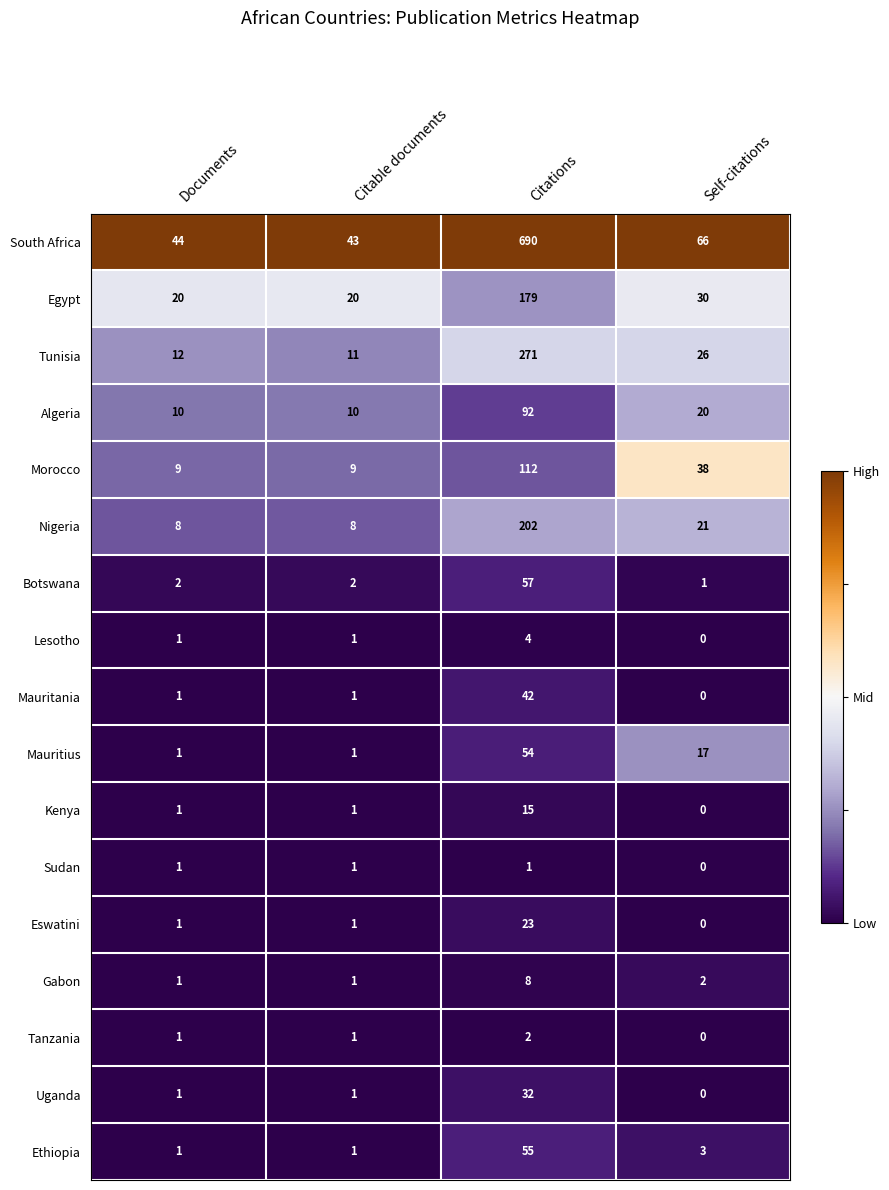

The Botswana series shows 2 at Citable documents. True or false?

True